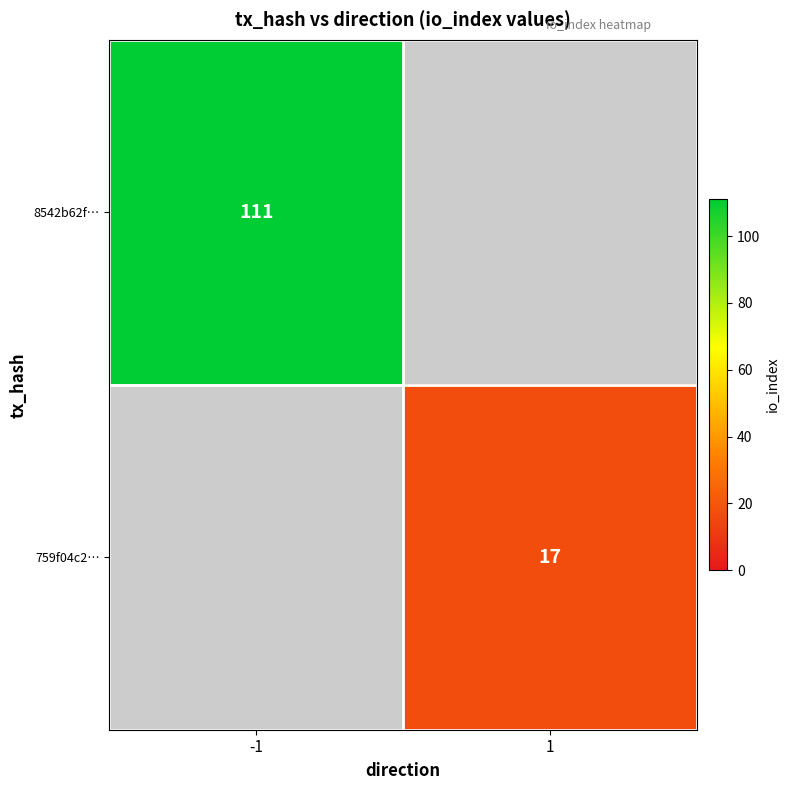

The value of 759f04c2… at 1 is 17. True or false?

True